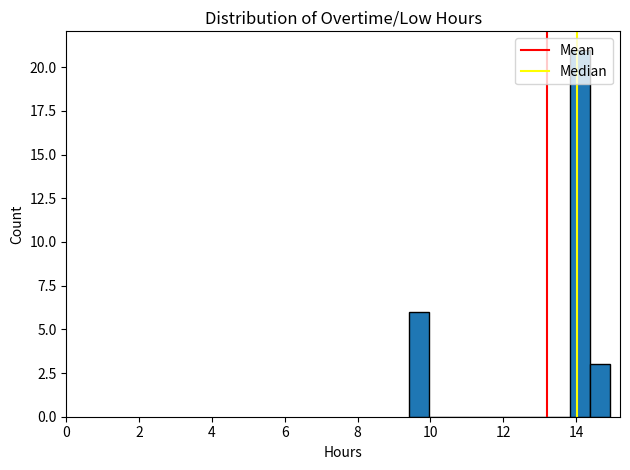

Read against the x-axis, roughly where is the centre of the tallest bar?

14.2